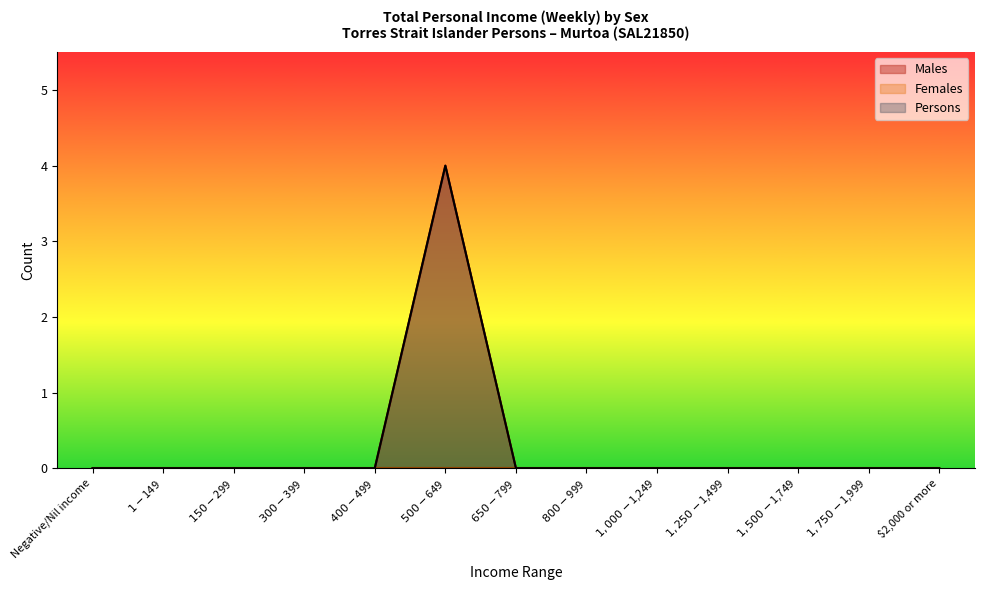

True or false: Males has more than 0 interior local peaks.

True